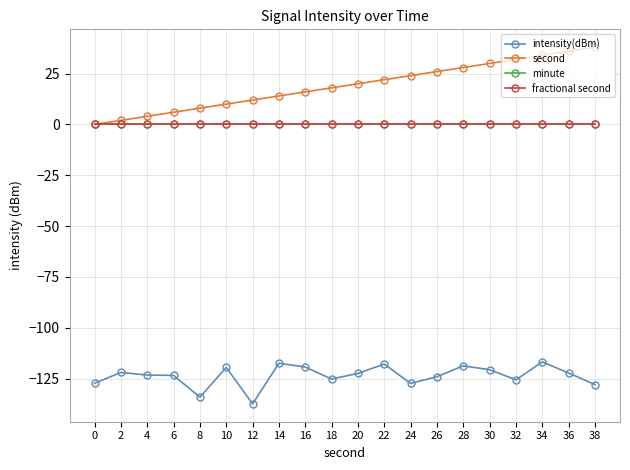

List the series in order of their peak value, highest first.

second, minute, fractional second, intensity(dBm)